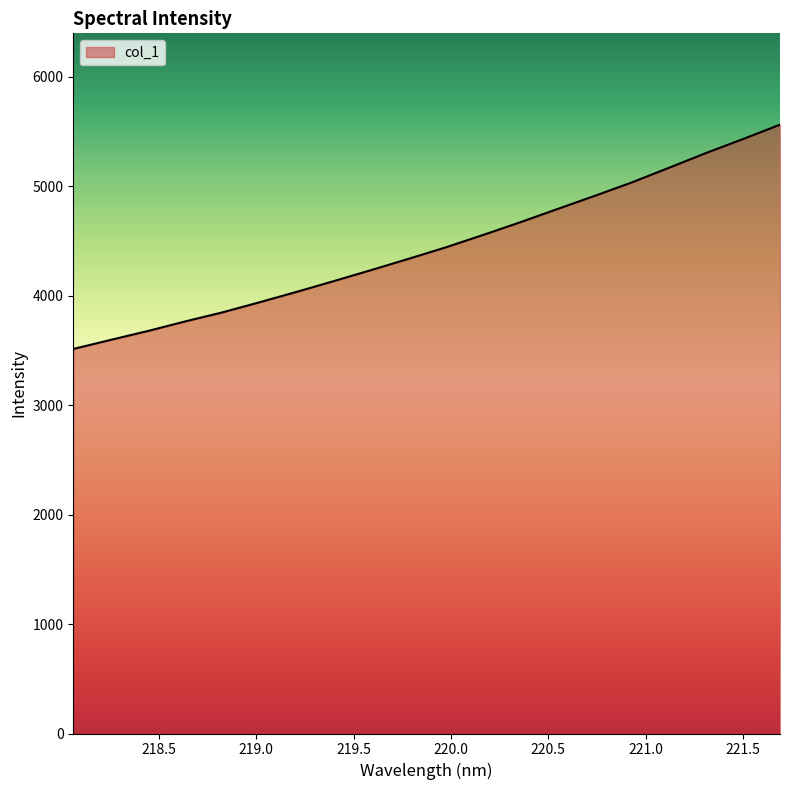

What is the minimum value shown in the chart?

3512.1